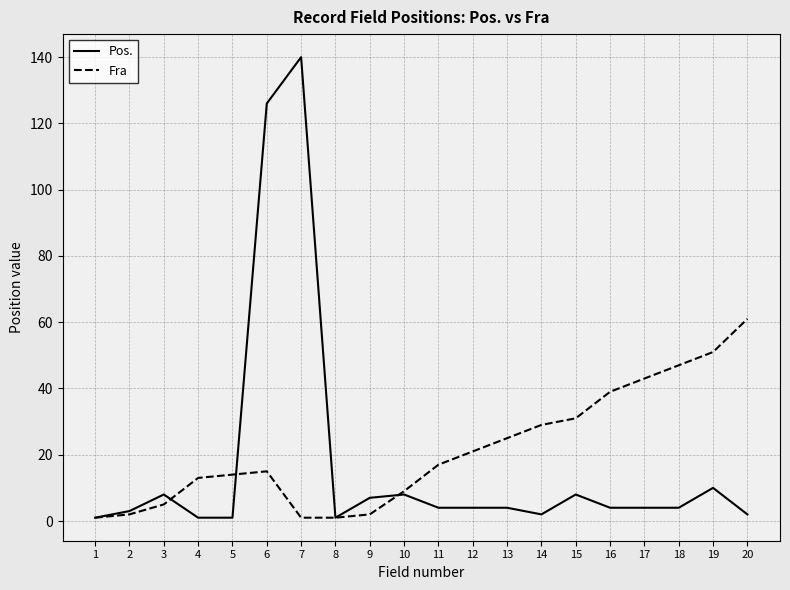

What is the difference between the second highest and minimum values in the Fra series?

50